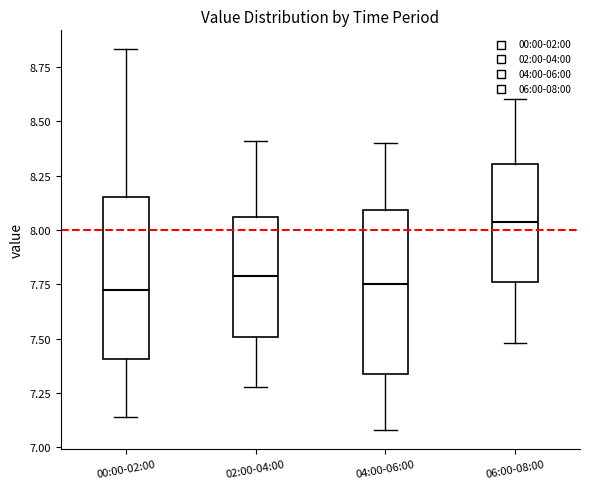

Reading left to right, transcribe this box plot: for each box, give where its median line is, the range the box spans, and where its two whiskers end, as read against the y-axis. The values are not printed on the chart, so give them approximately, as read against the axis.

00:00-02:00: median 7.75, box 7.40 to 8.15, whiskers 7.15 to 8.85
02:00-04:00: median 7.80, box 7.50 to 8.05, whiskers 7.30 to 8.40
04:00-06:00: median 7.75, box 7.35 to 8.10, whiskers 7.10 to 8.40
06:00-08:00: median 8.05, box 7.75 to 8.30, whiskers 7.50 to 8.60